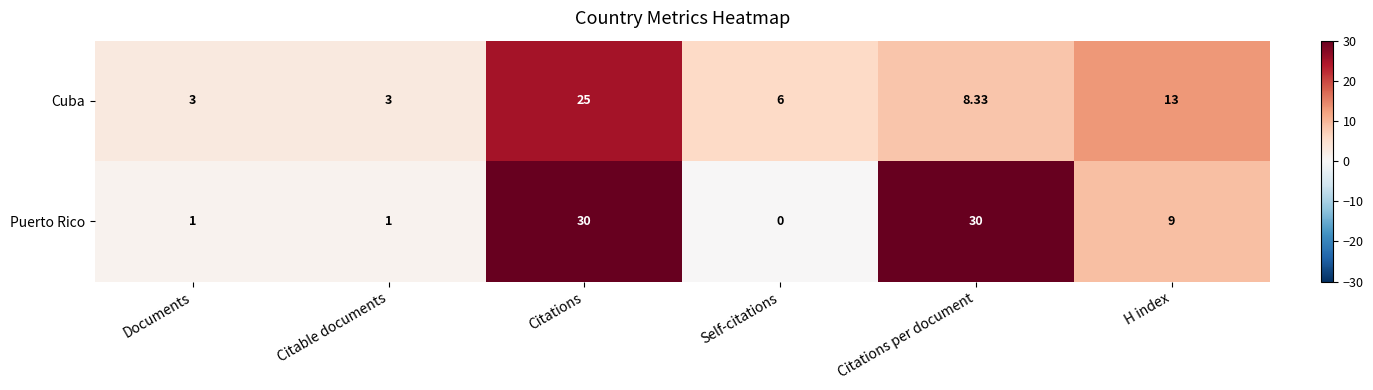

List the series in order of their peak value, highest first.

Puerto Rico, Cuba